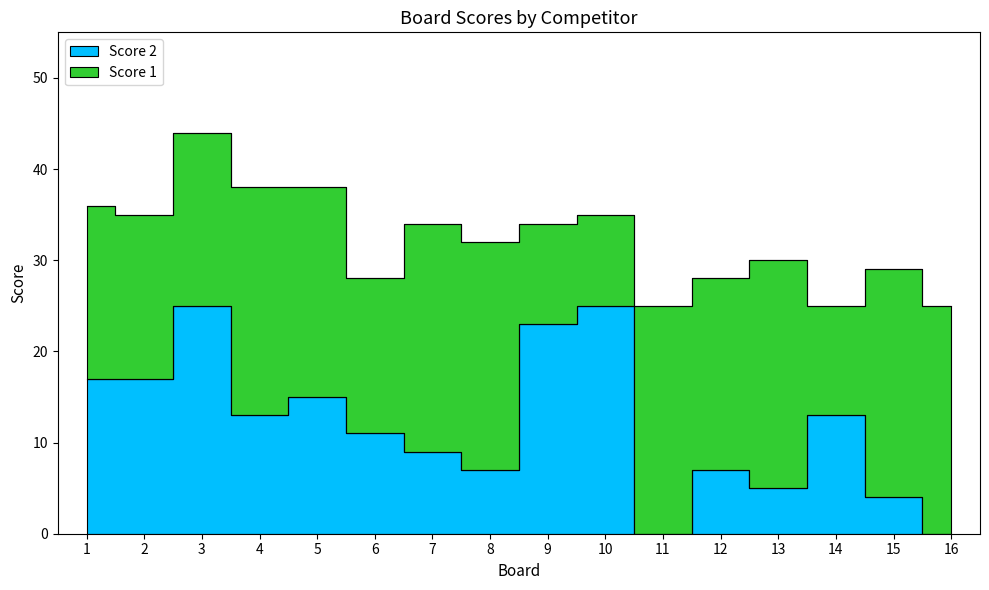

Between 7 and 15, which is larger?

7